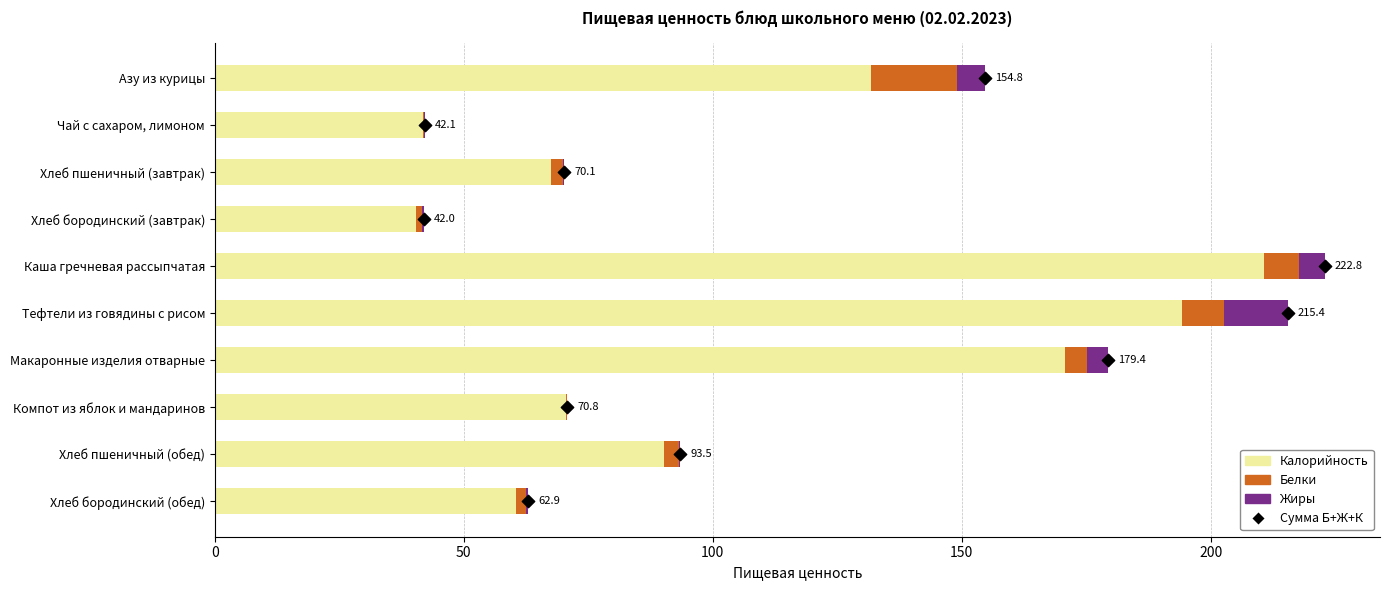

Which series has the largest Y range (max minus min)?

Калорийность